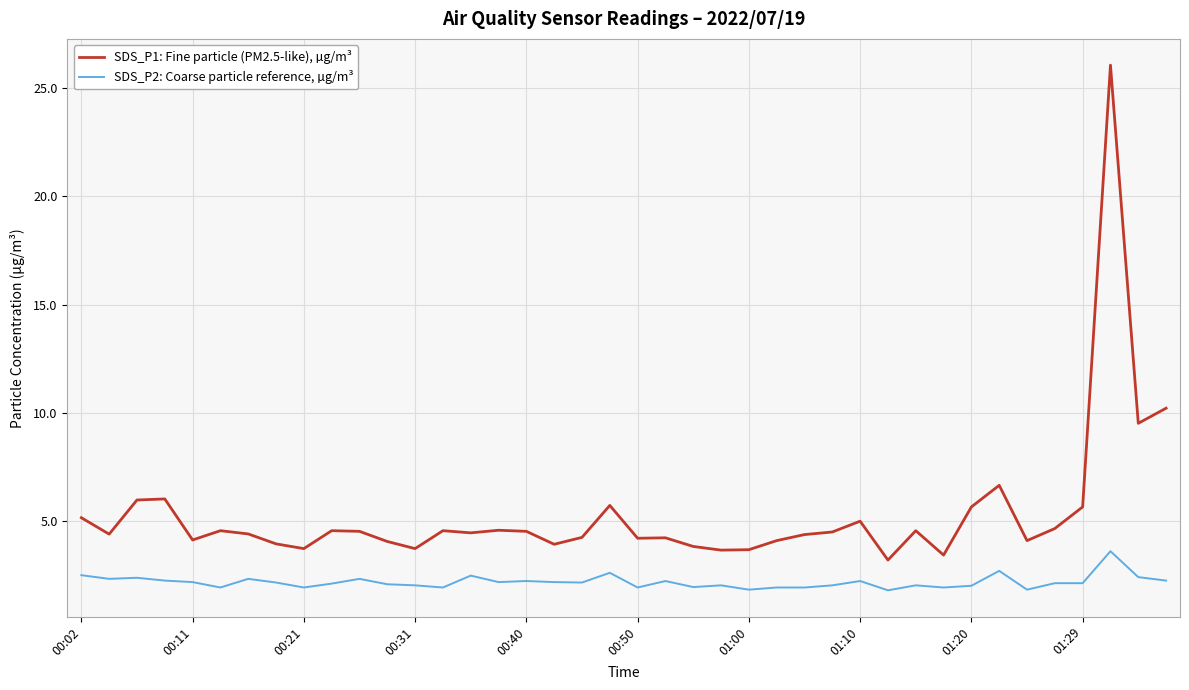

What are all the series names shown in the legend?

SDS_P1: Fine particle (PM2.5-like), µg/m³, SDS_P2: Coarse particle reference, µg/m³